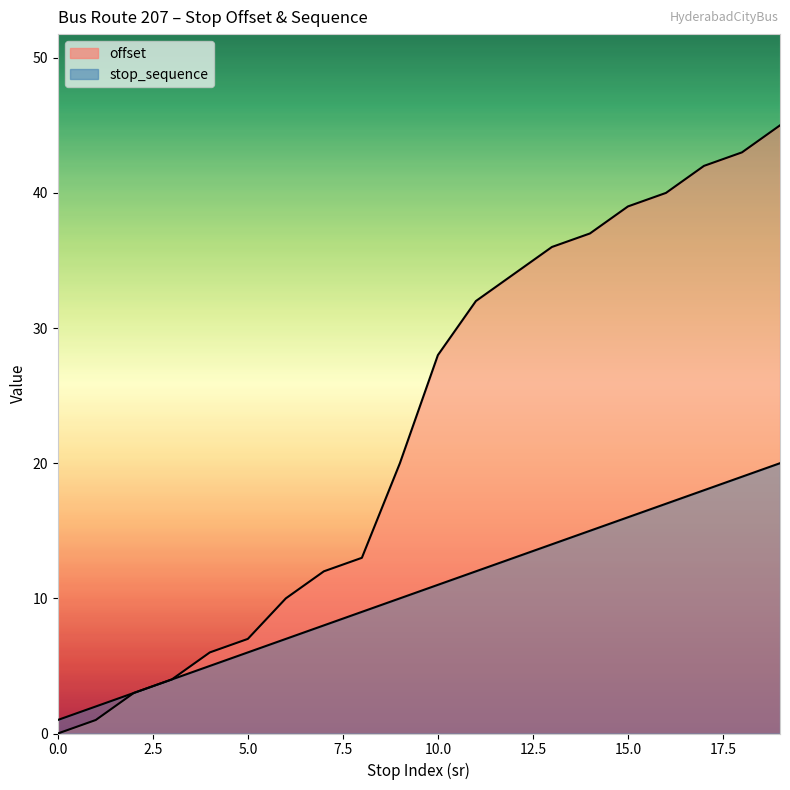

Reading right to left, extract all data points from this chart.

offset: 45	43	42	40	39	37	36	34	32	28	20	13	12	10	7	6	4	3	1	0
stop_sequence: 20	19	18	17	16	15	14	13	12	11	10	9	8	7	6	5	4	3	2	1